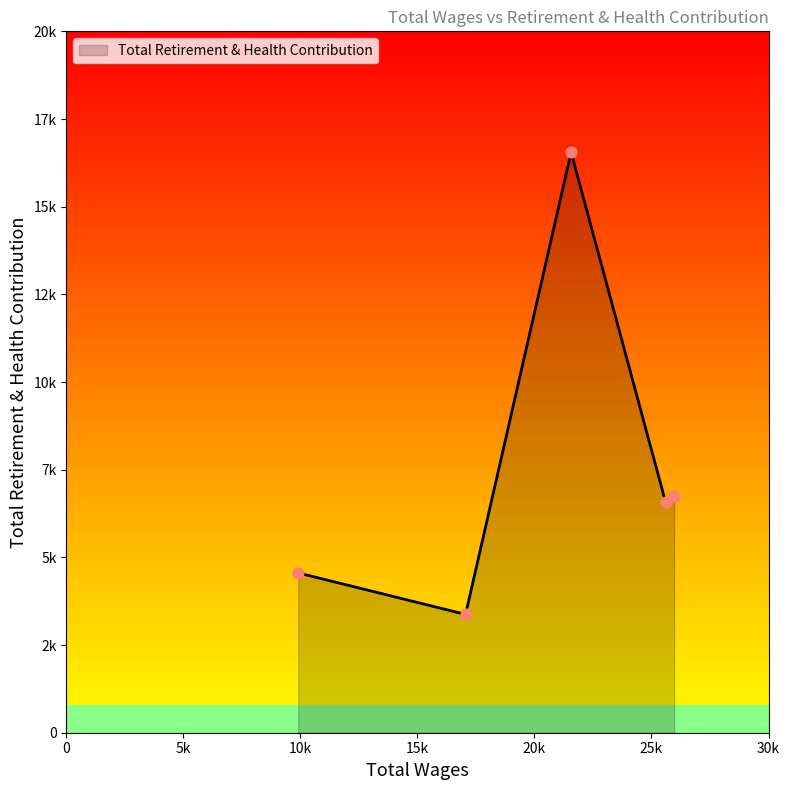

Which has a higher value, 9905.0 or 25970.0?

25970.0